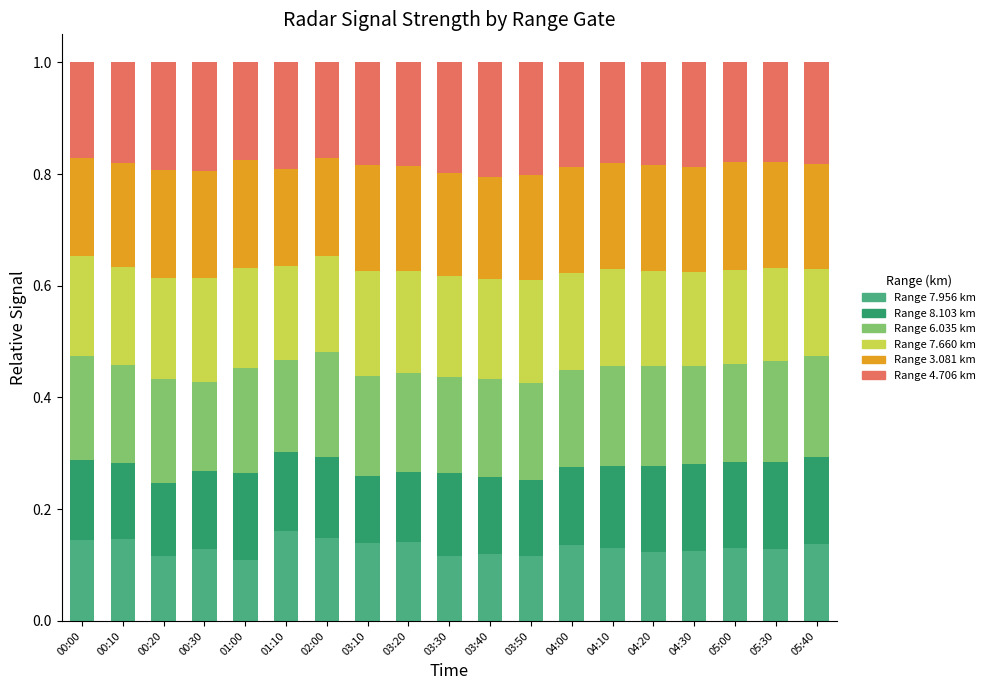

How many Range 7.956 km values are between 0 and 1?

19